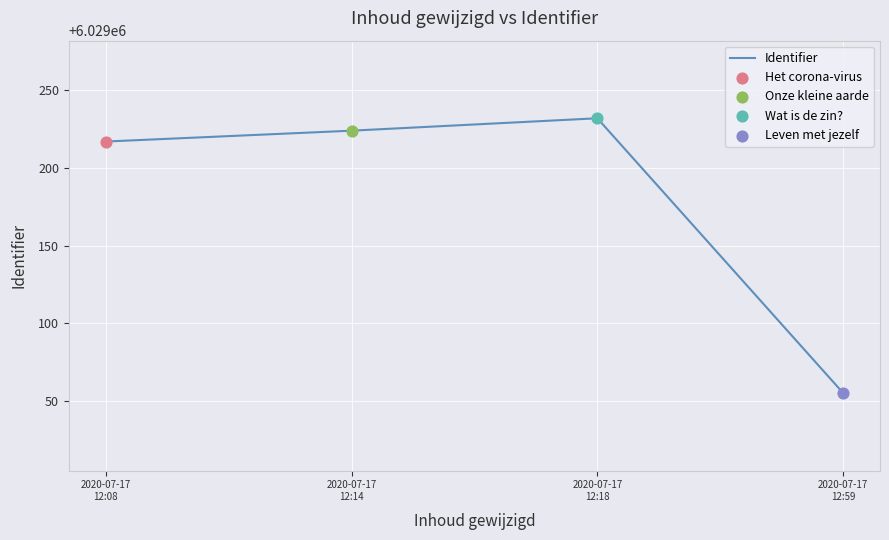

Between 2020-07-17
12:14 and 2020-07-17
12:08, which is larger?

2020-07-17
12:14